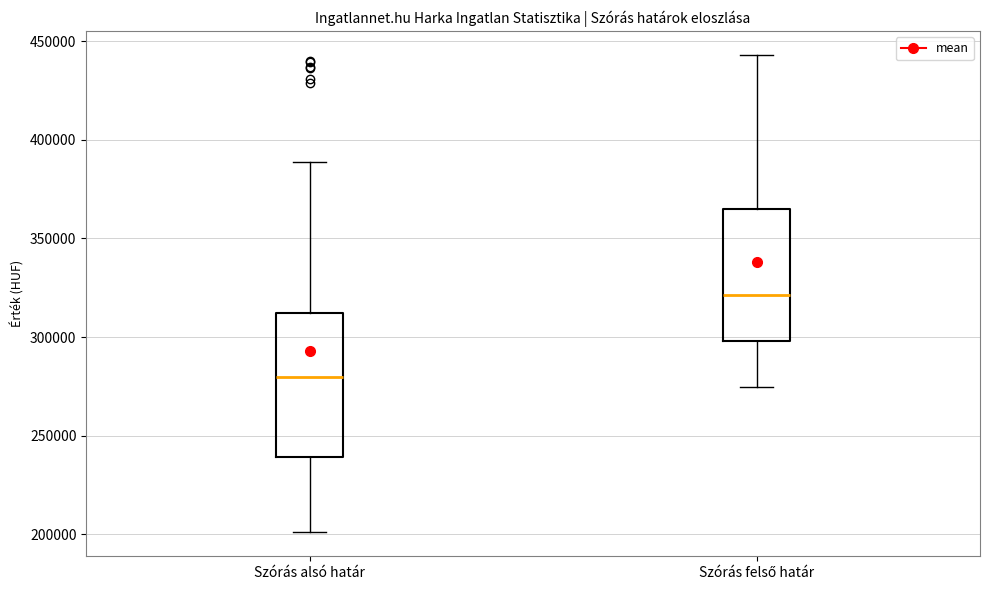

Comparing the boxes themselves (not the whiskers), which one is the tallest?

Szórás alsó határ